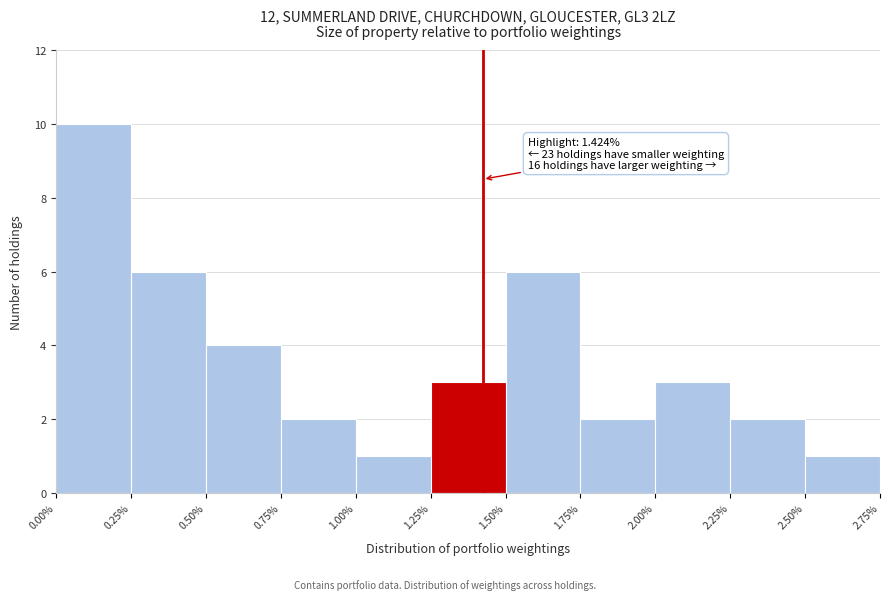

Which range on the x-axis has the tallest bar?

0.00% to 0.25%